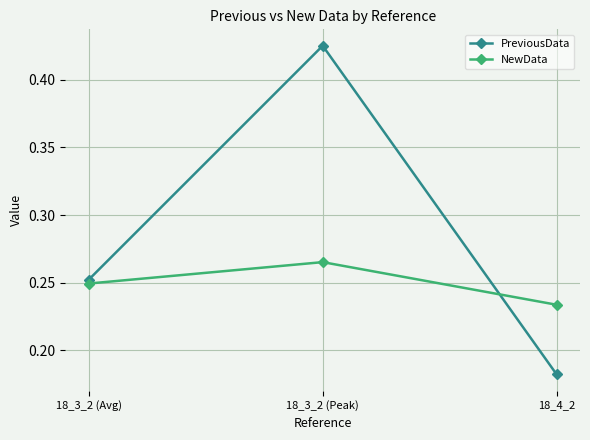

What is the sum of all PreviousData values?

0.9